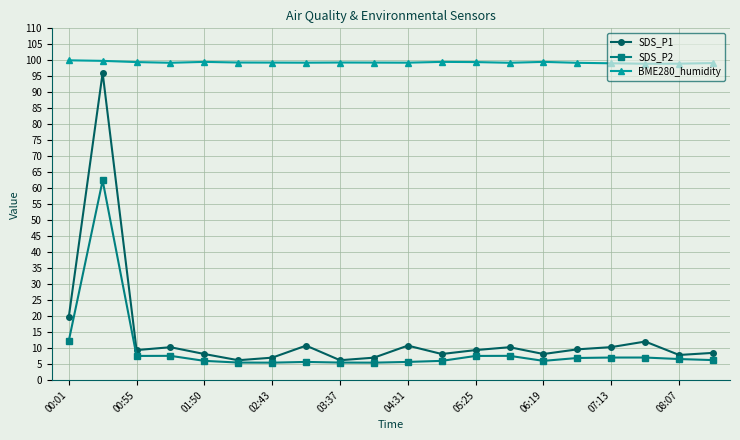

True or false: SDS_P1 and BME280_humidity intersect in this chart.

False